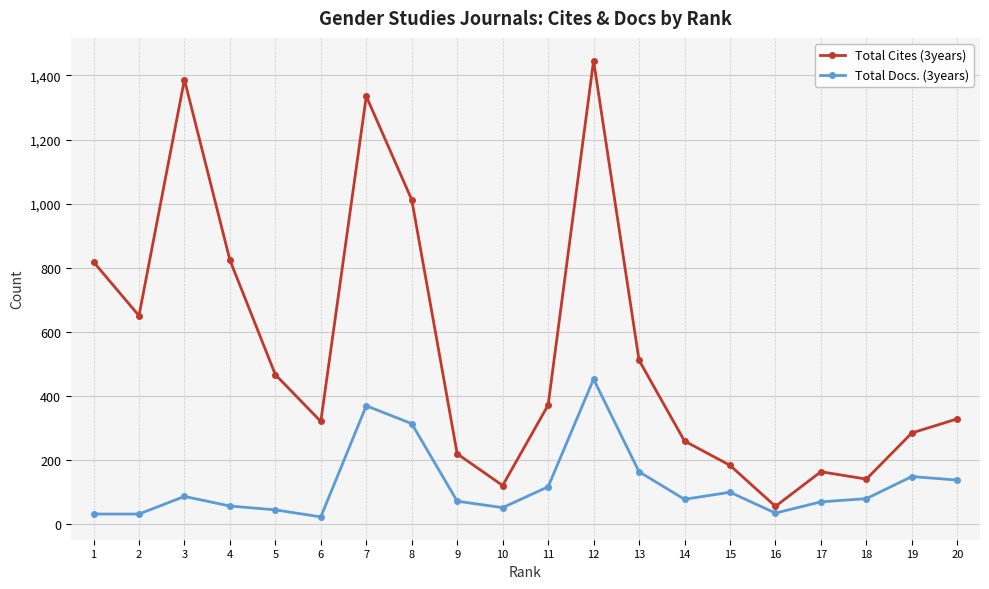

What is the highest value of the Total Docs. (3years) series?

452